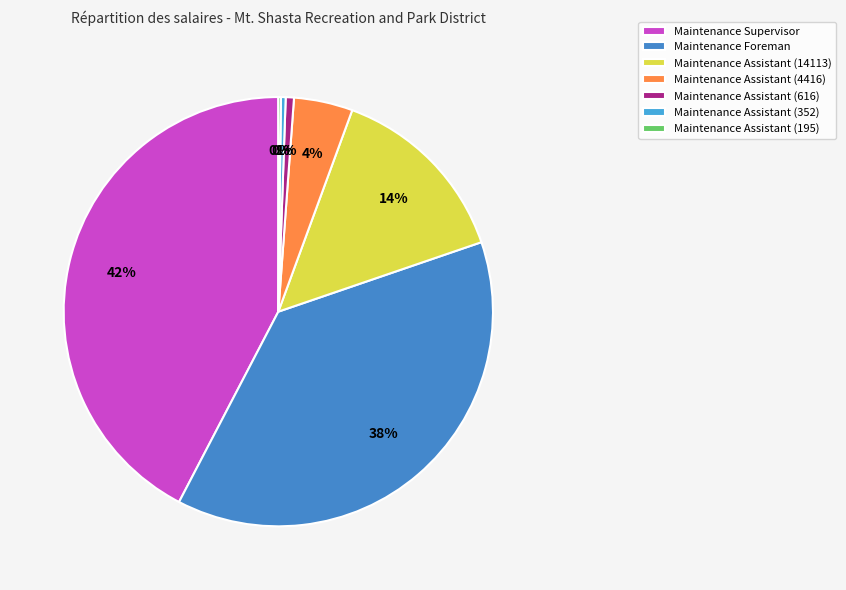

To the nearest percent, what is the difference between the largest and smallest slice percentages?

42%